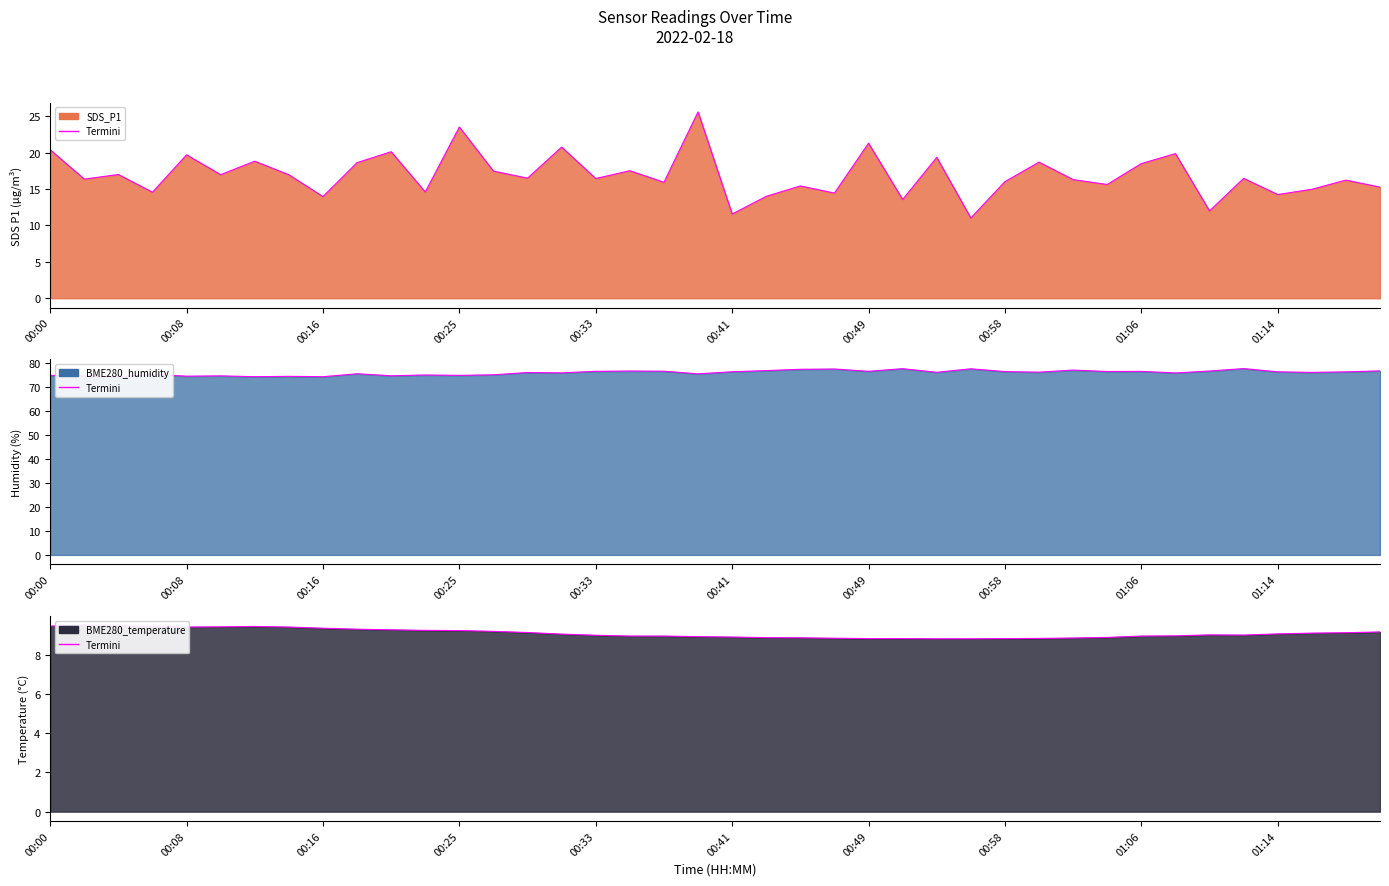

Reading right to left, transcribe all the data shown in this chart.

SDS_P1: 01:20=15.3	01:18=16.2	01:16=15.0	01:14=14.2	01:12=16.5	01:10=12.0	01:08=19.9	01:06=18.5	01:04=15.6	01:02=16.3	01:00=18.7	00:58=16.0	00:56=11.0	00:54=19.4	00:52=13.6	00:49=21.3	00:47=14.4	00:45=15.4	00:43=14.0	00:41=11.6	00:39=25.6	00:37=15.9	00:35=17.5	00:33=16.4	00:31=20.8	00:29=16.5	00:27=17.5	00:25=23.5	00:22=14.6	00:20=20.1	00:18=18.6	00:16=14.0	00:14=17.0	00:12=18.8	00:10=17.0	00:08=19.7	00:06=14.6	00:04=17.0	00:02=16.4	00:00=20.4
BME280_humidity: 01:20=76.8	01:18=76.3	01:16=76.1	01:14=76.4	01:12=77.7	01:10=76.7	01:08=75.9	01:06=76.5	01:04=76.5	01:02=77.1	01:00=76.2	00:58=76.5	00:56=77.6	00:54=76.2	00:52=77.7	00:49=76.6	00:47=77.5	00:45=77.4	00:43=76.9	00:41=76.4	00:39=75.5	00:37=76.6	00:35=76.7	00:33=76.6	00:31=75.9	00:29=76.1	00:27=75.1	00:25=74.9	00:22=75.0	00:20=74.7	00:18=75.6	00:16=74.3	00:14=74.5	00:12=74.3	00:10=74.7	00:08=74.5	00:06=75.3	00:04=74.2	00:02=74.7	00:00=74.8
BME280_temperature: 01:20=9.2	01:18=9.1	01:16=9.1	01:14=9.1	01:12=9.0	01:10=9.0	01:08=9.0	01:06=9.0	01:04=8.9	01:02=8.9	01:00=8.8	00:58=8.8	00:56=8.8	00:54=8.8	00:52=8.8	00:49=8.8	00:47=8.8	00:45=8.9	00:43=8.9	00:41=8.9	00:39=8.9	00:37=9.0	00:35=9.0	00:33=9.0	00:31=9.1	00:29=9.1	00:27=9.2	00:25=9.2	00:22=9.2	00:20=9.3	00:18=9.3	00:16=9.4	00:14=9.4	00:12=9.4	00:10=9.4	00:08=9.4	00:06=9.5	00:04=9.5	00:02=9.5	00:00=9.5